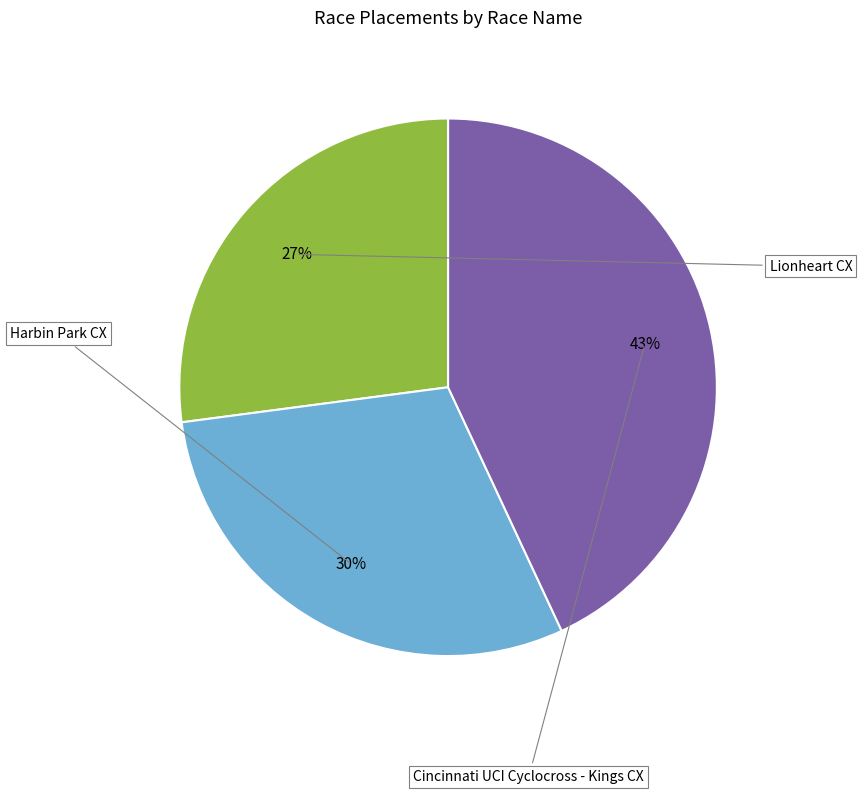

Count the number of slices in the pie.

3